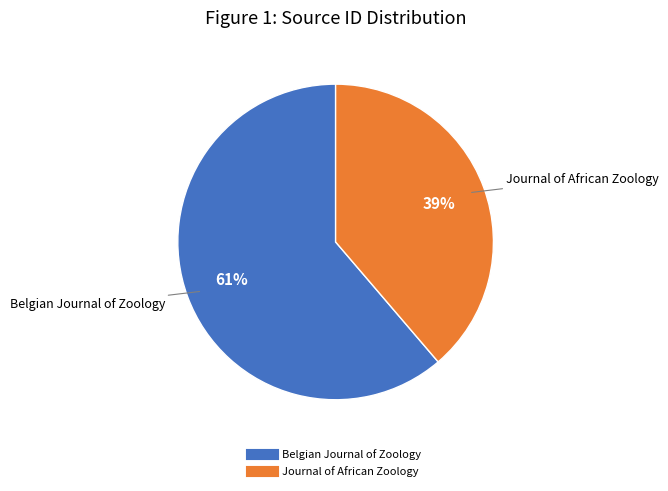

Which category accounts for the majority?

Belgian Journal of Zoology